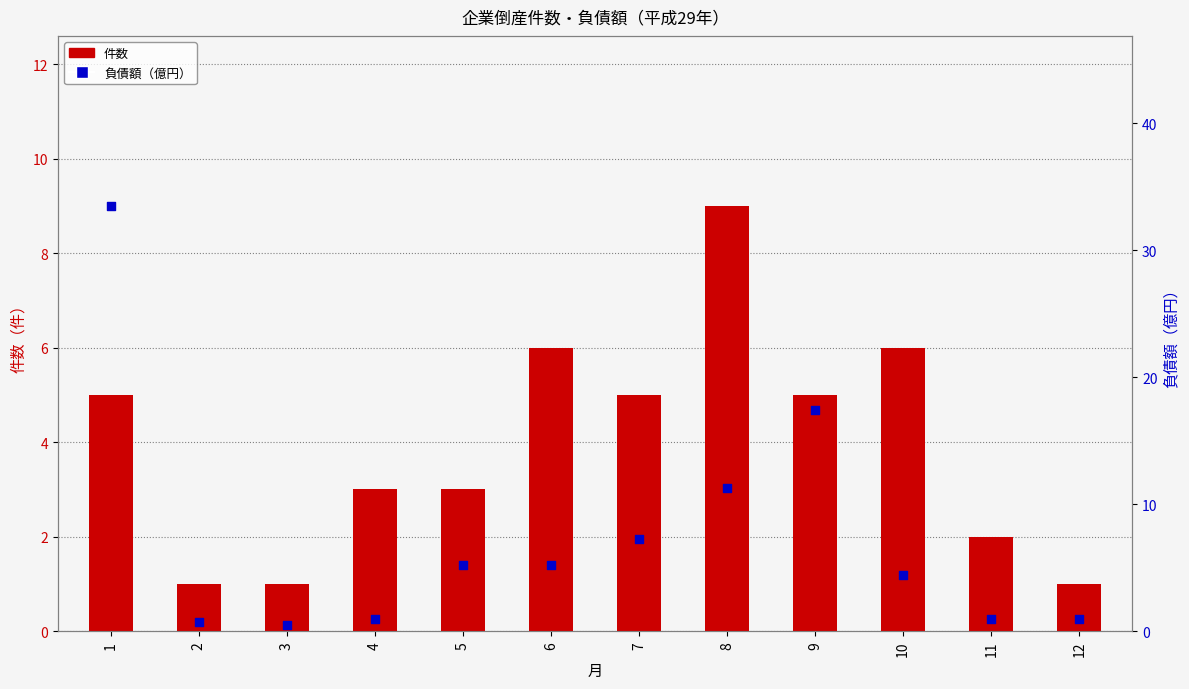

What are all the series names shown in the legend?

件数, 負債額